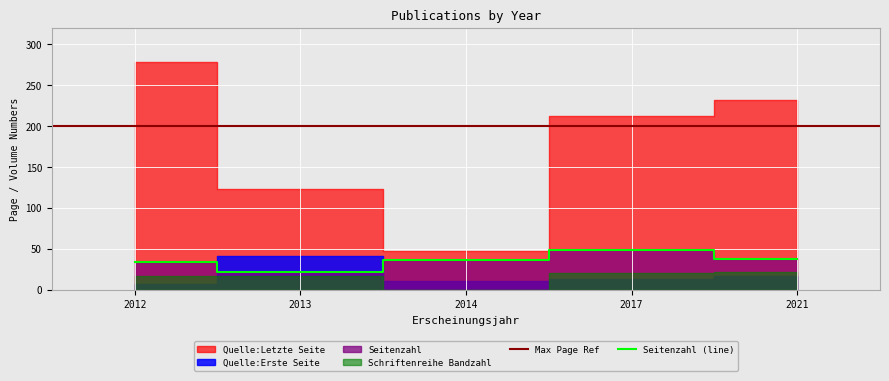

Does the chart display data point markers on the line(s)?

No